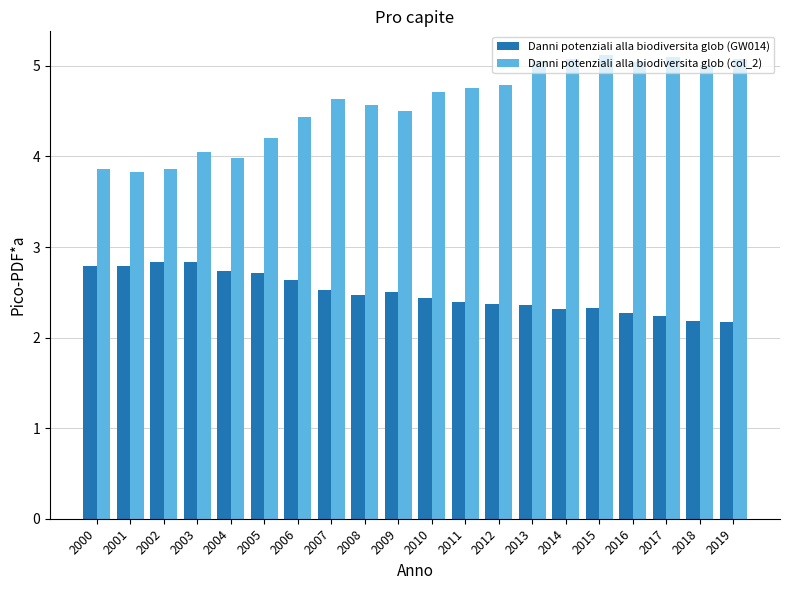

What is the total value across all series at 2015?

7.5